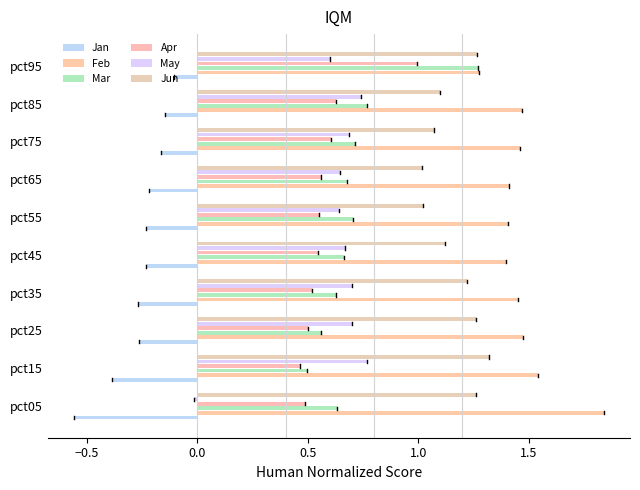

How many data points in May are above 0?

9